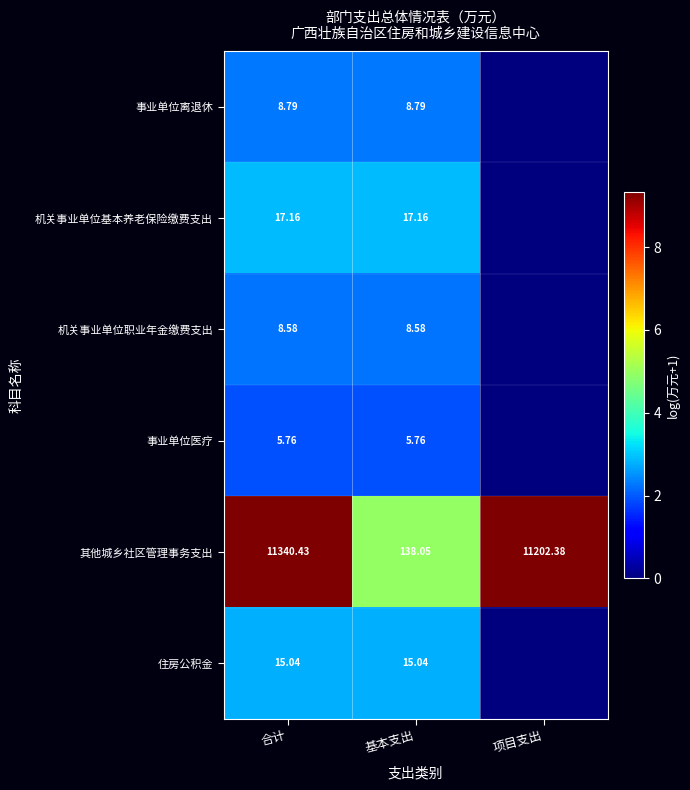

How many categories are shown in the chart?

3